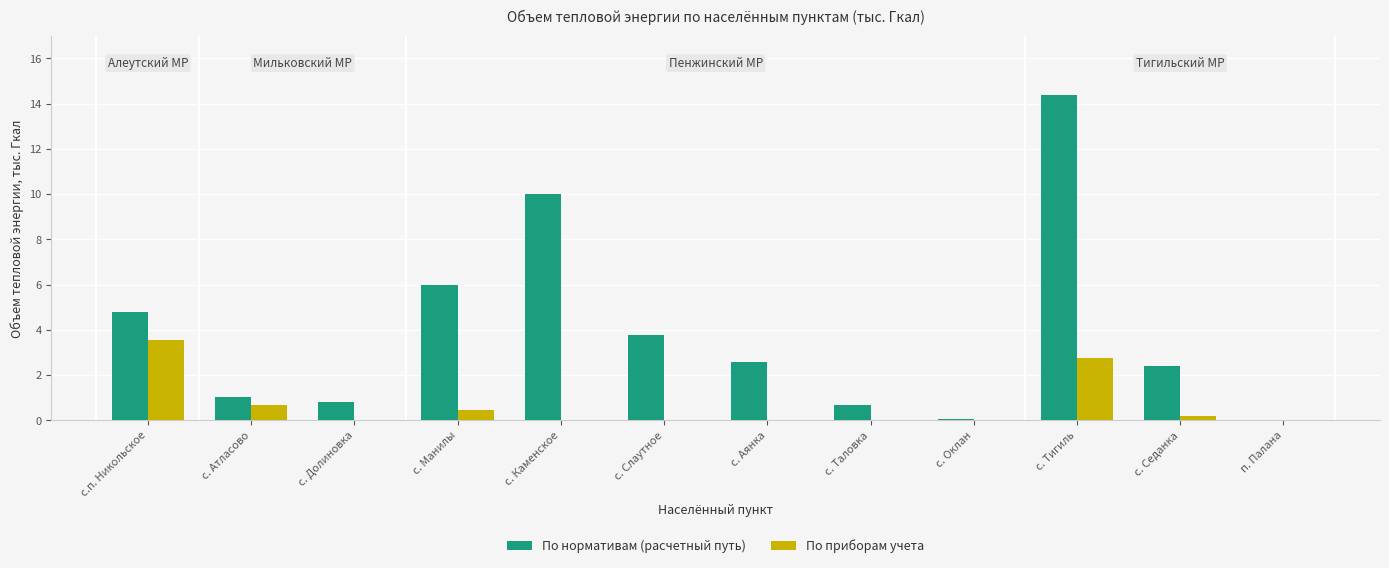

The value of По нормативам (расчетный путь) at с. Манилы is 10.6. True or false?

False